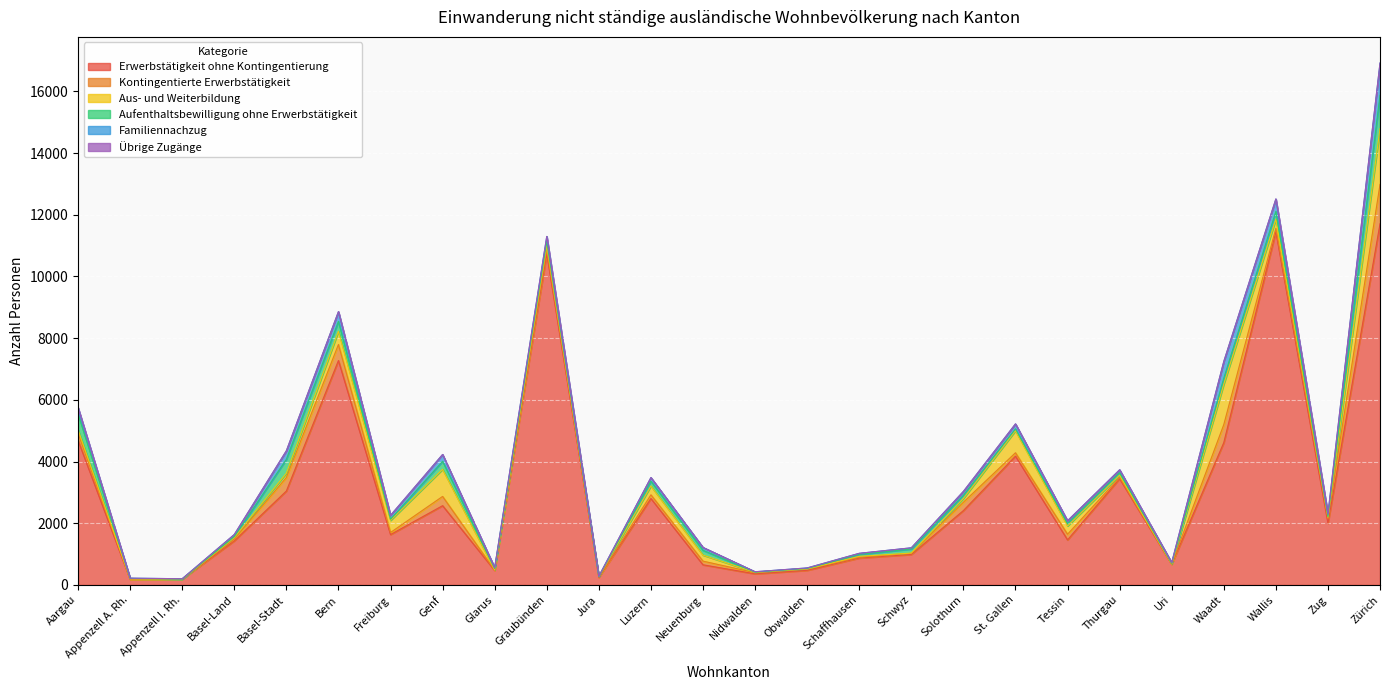

Rank the series at Basel-Land from lowest to highest value.

Übrige Zugänge, Aufenthaltsbewilligung ohne Erwerbstätigkeit, Aus- und Weiterbildung, Kontingentierte Erwerbstätigkeit, Familiennachzug, Erwerbstätigkeit ohne Kontingentierung